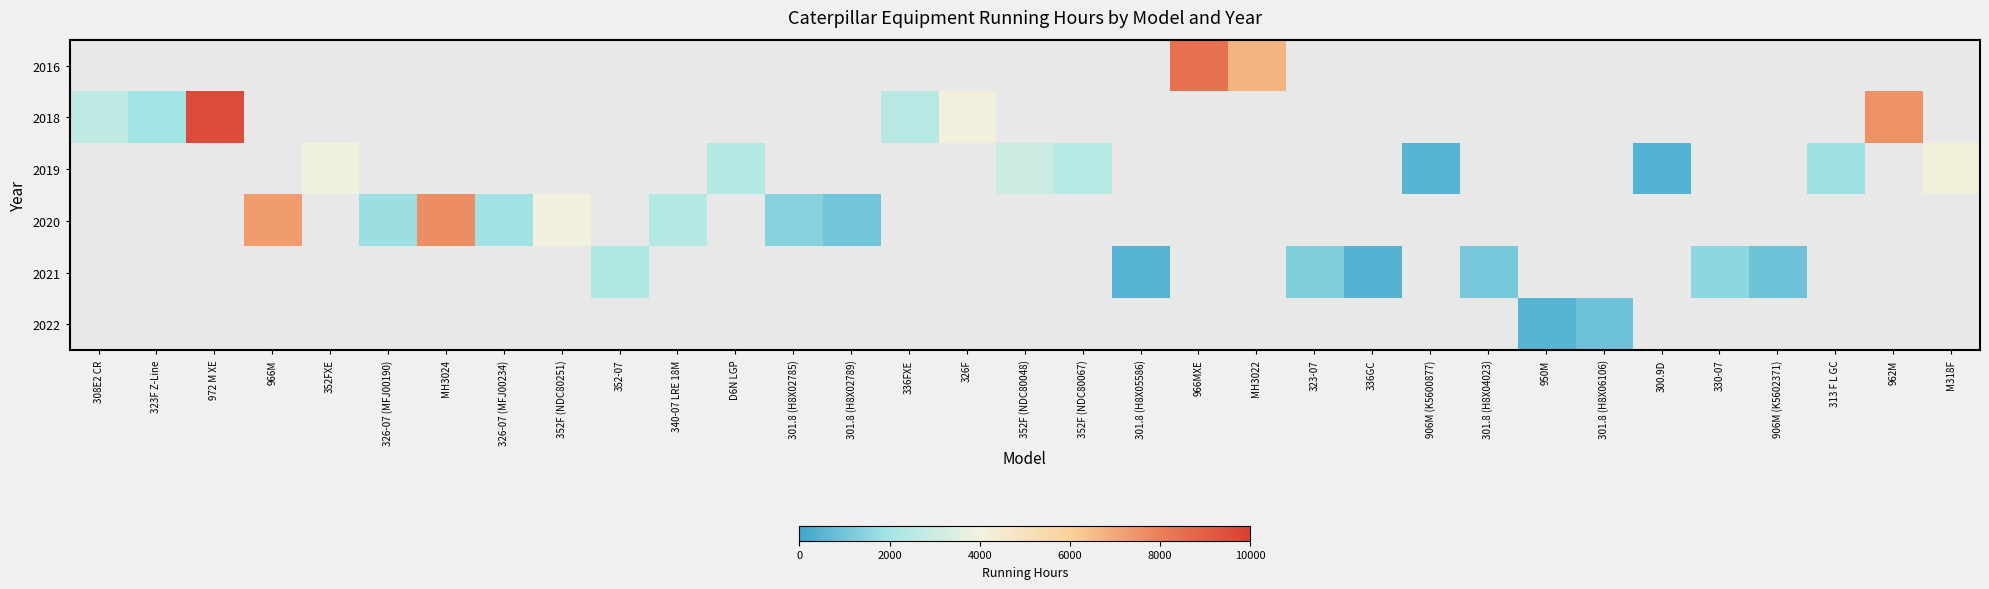

Count the number of categories in the chart.

33